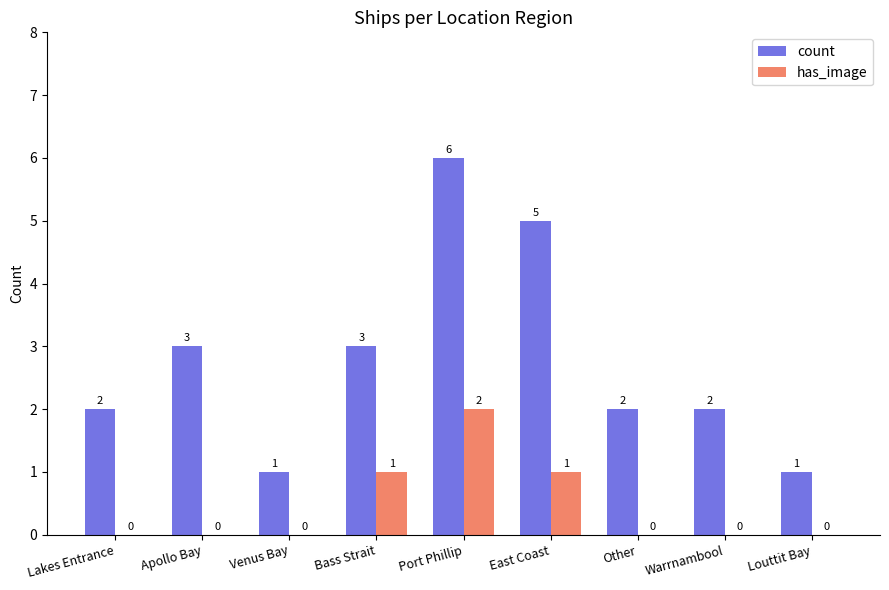

What is the sum of the has_image values at Port Phillip and Venus Bay?

2